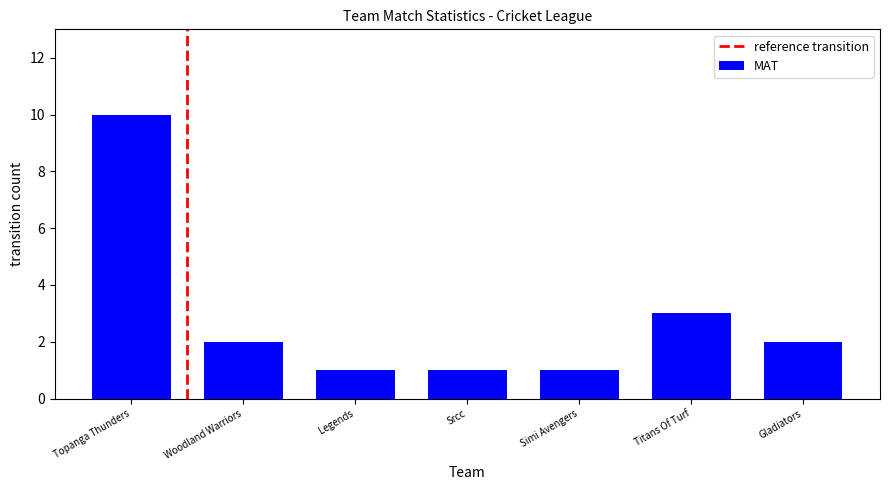

The value at Topanga Thunders is 10. True or false?

True